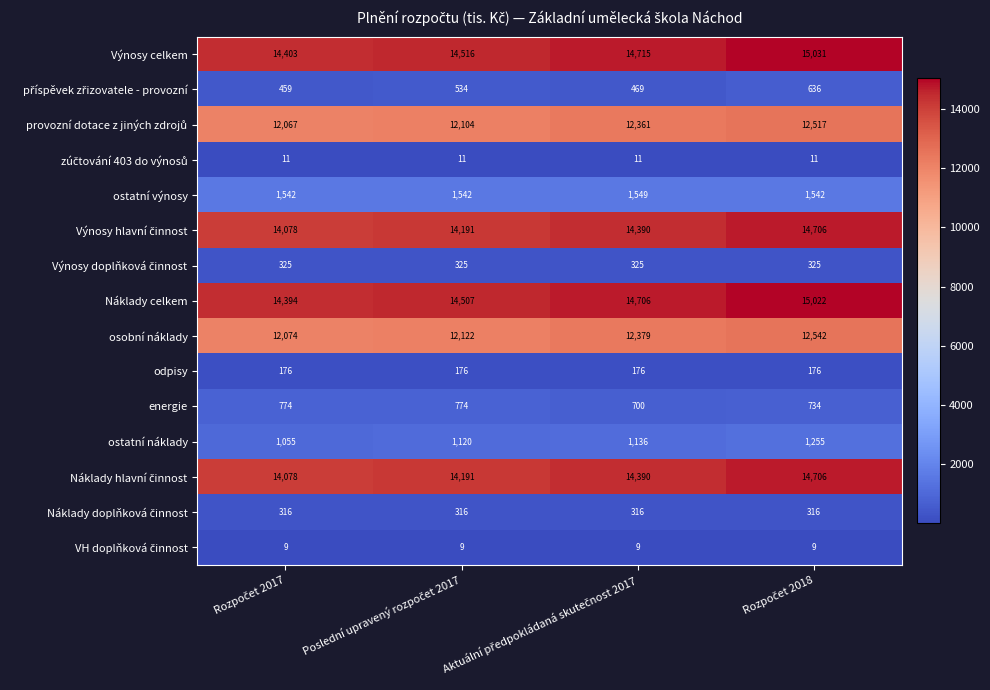

At how many categories does at least one series exceed 14321?

4